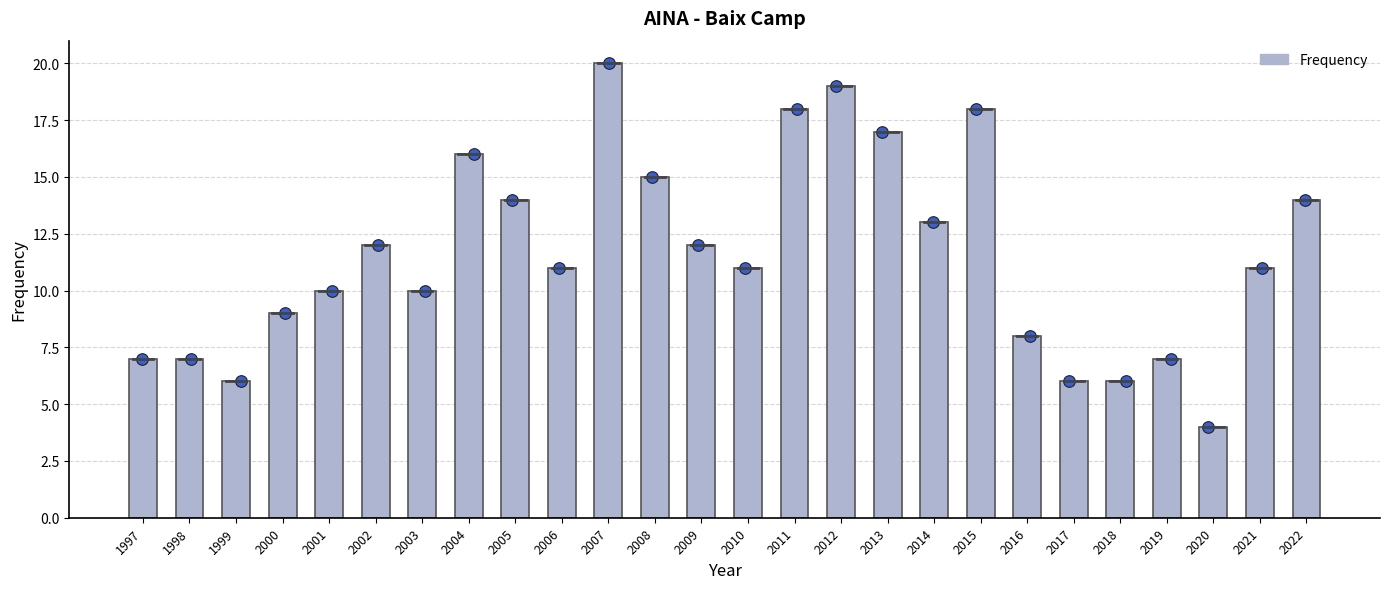

What is the change in value from 2000 to 2015?

+9